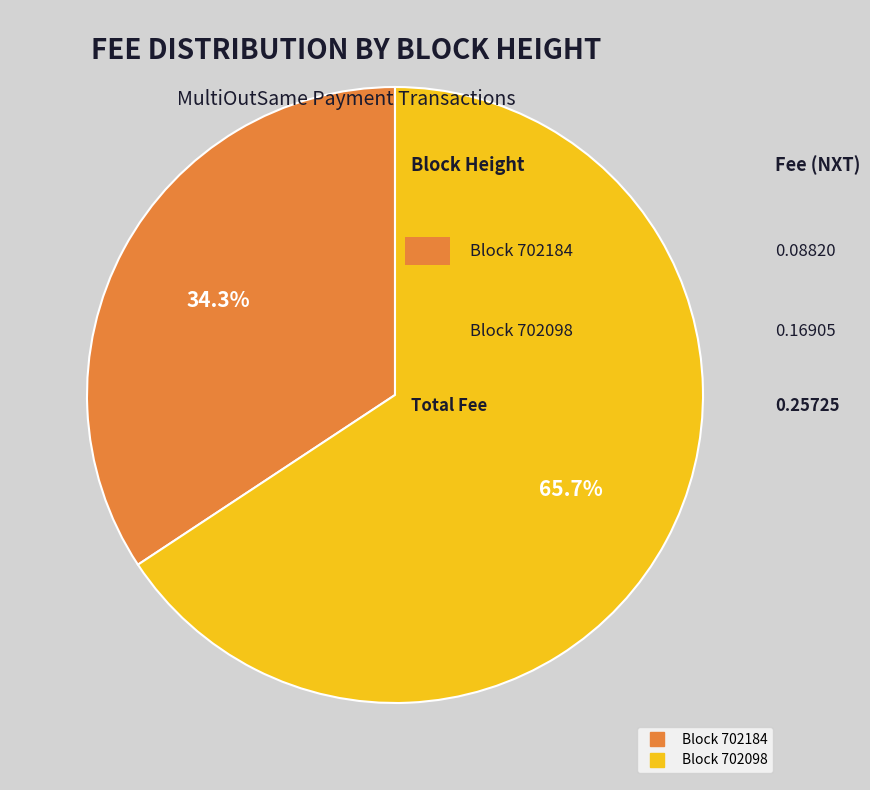

Does any single category account for the majority?

Yes